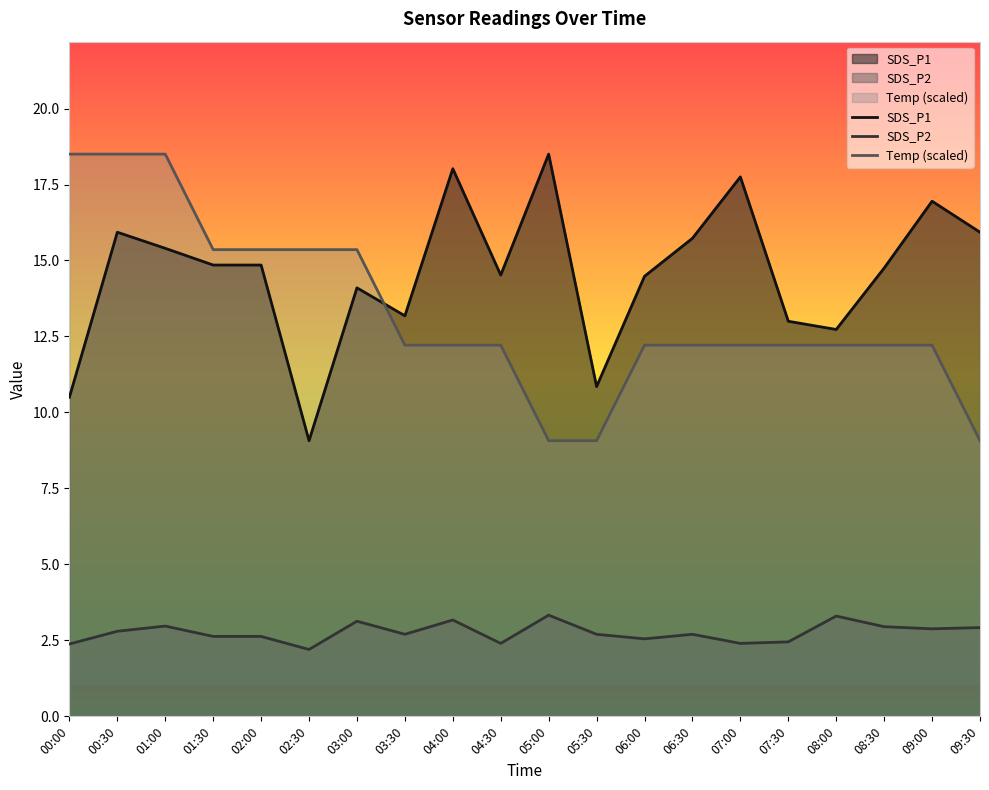

What position from the left is 07:30?

16